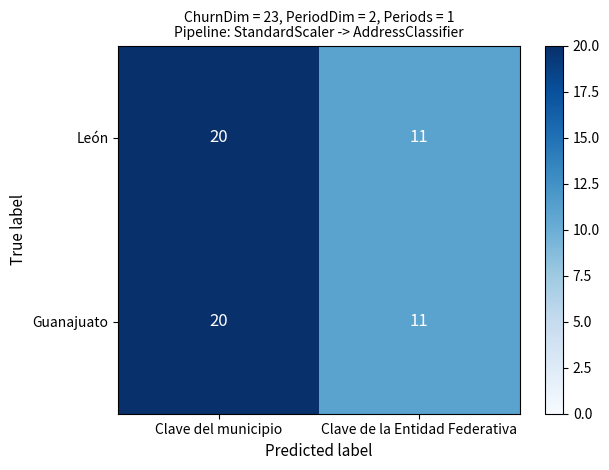

What is the sum of all Guanajuato values?

31